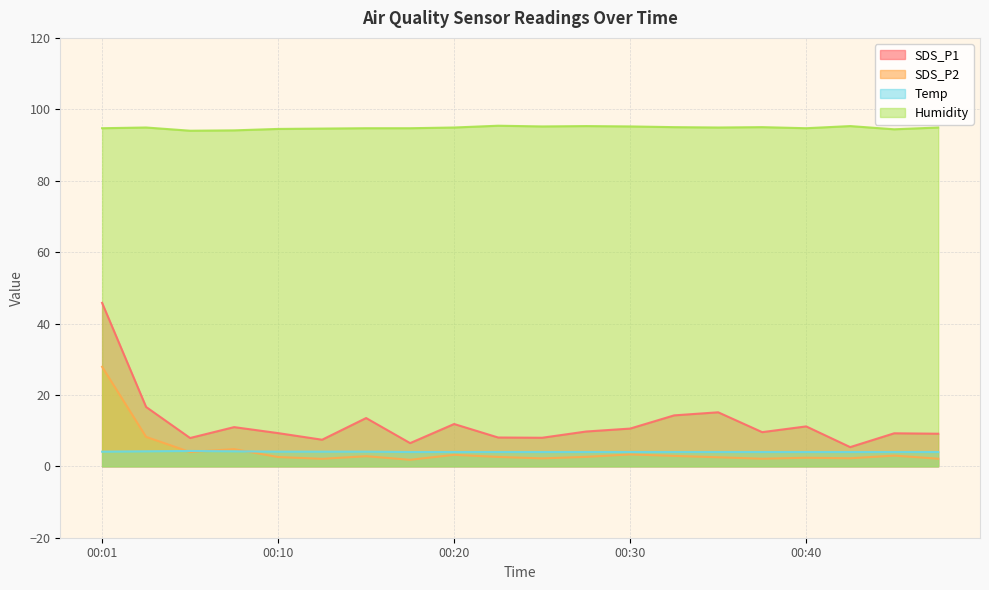

What is the difference between the maximum and minimum values in the Humidity series?

1.4